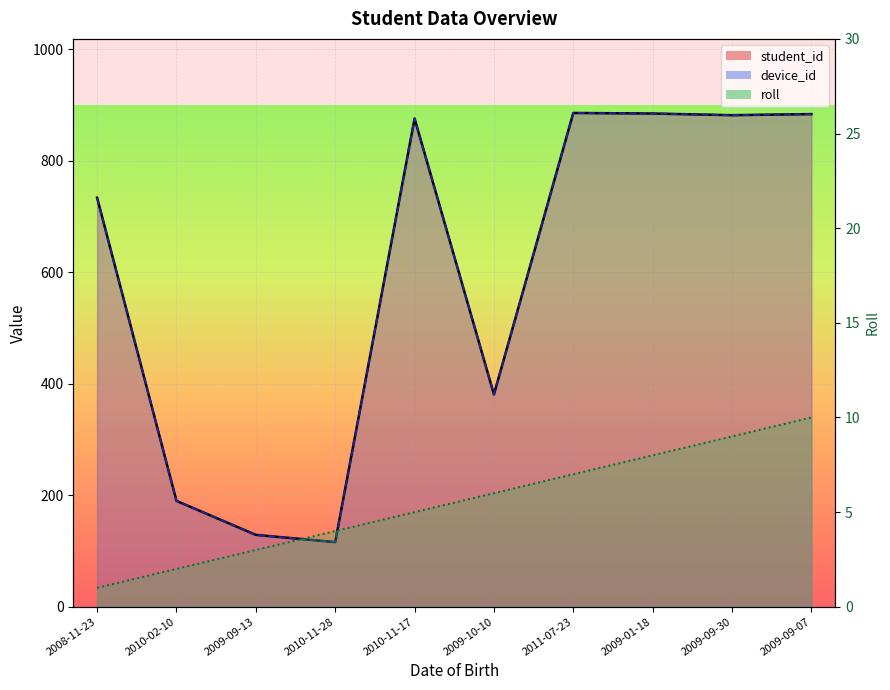

The student_id series shows 1589 at 2011-07-23. True or false?

False